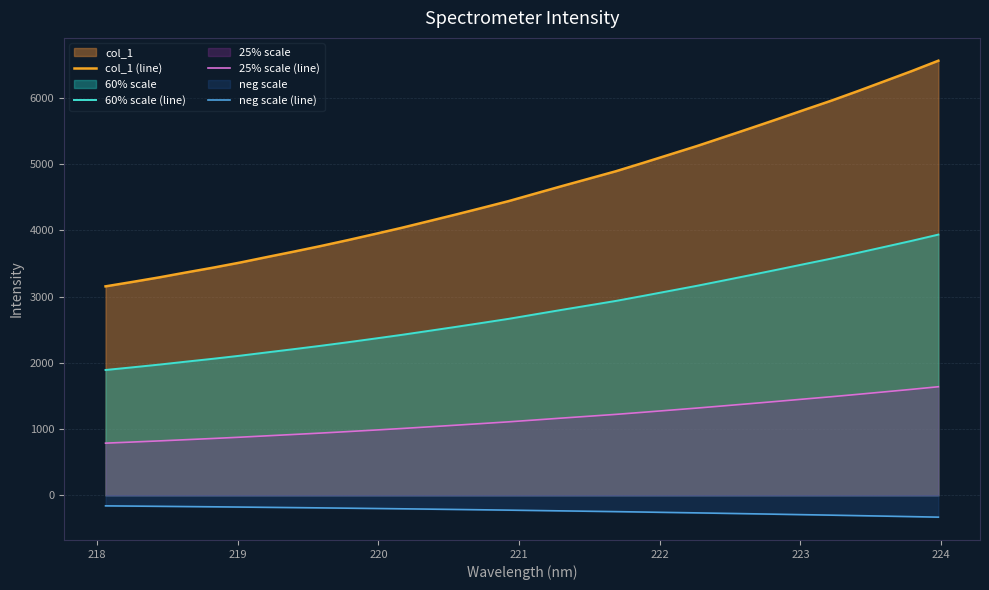

Which series has the widest spread of values?

col_1 (line)